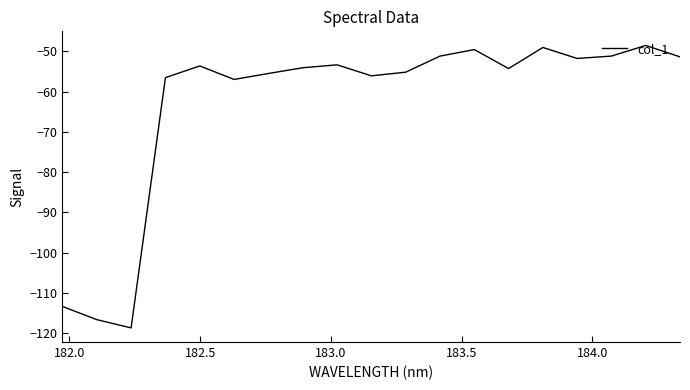

What is the difference between the maximum and minimum values?

70.2